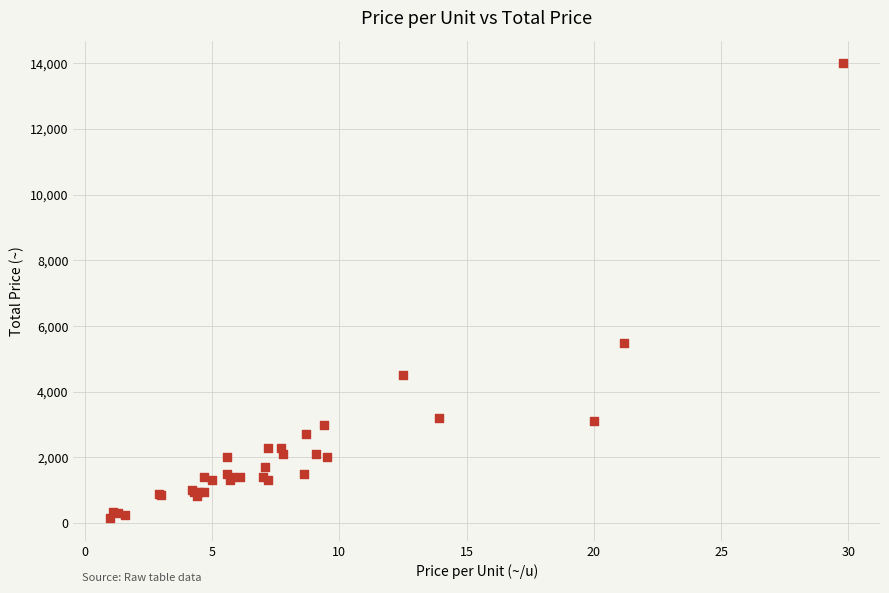

What Y value in the scatter plot is closest to 7075?

5500